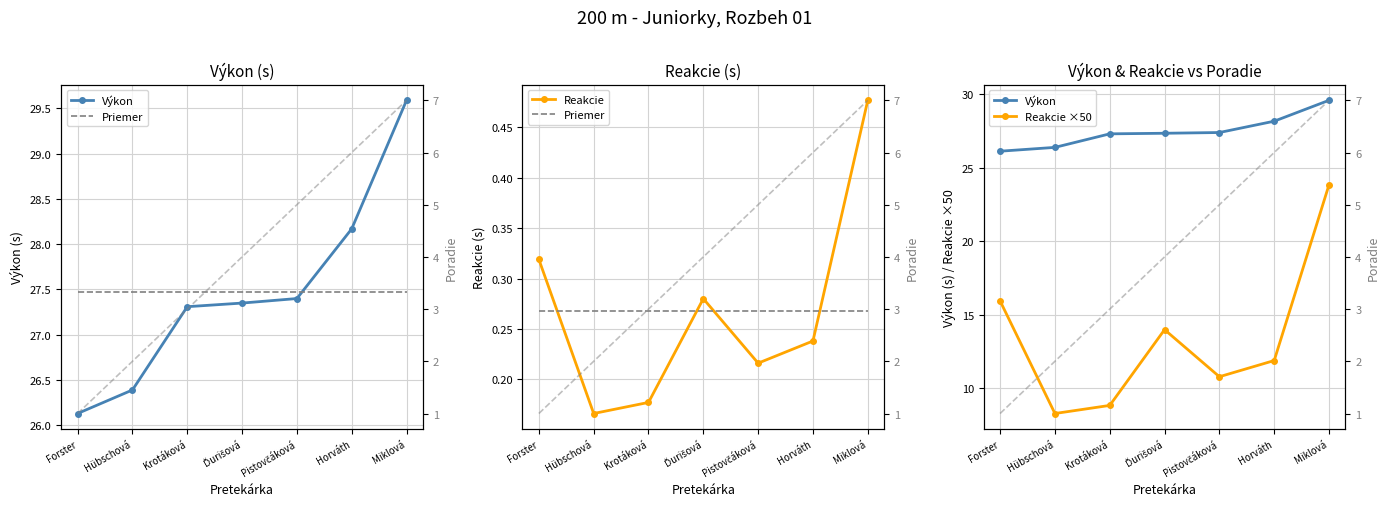

What is the label of the 7th point from the left?

Miklová